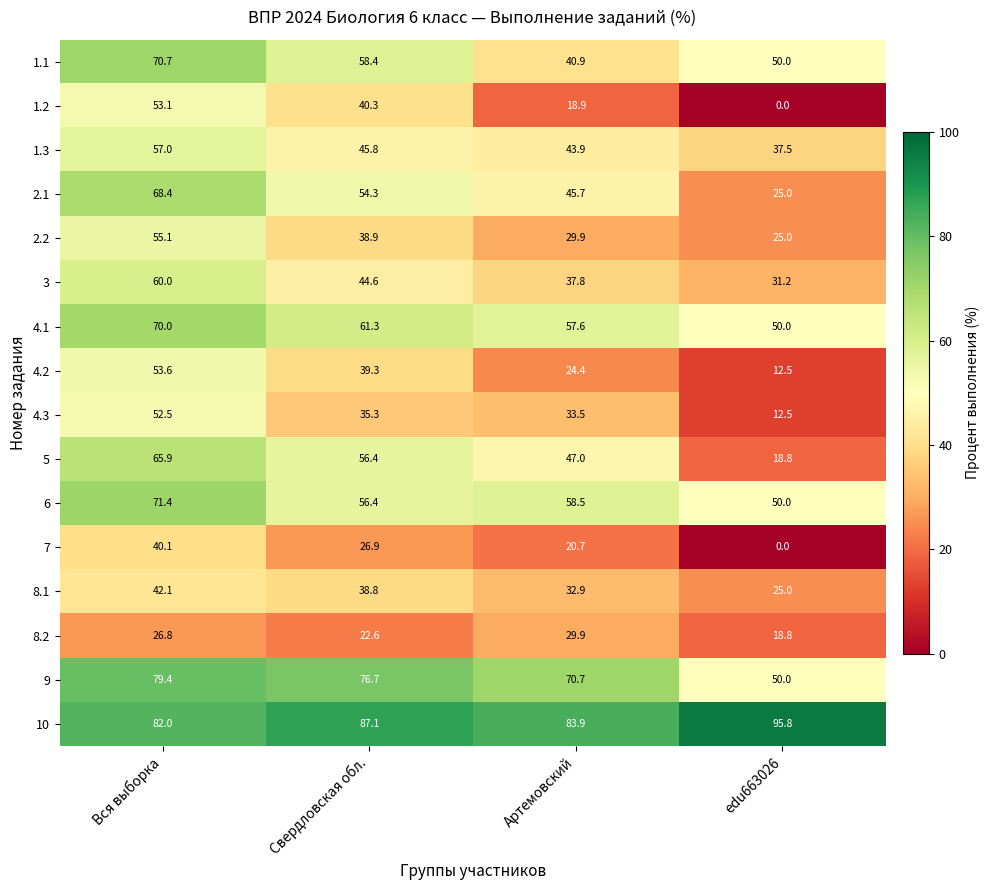

How many values in the 4.2 series exceed 39?

2